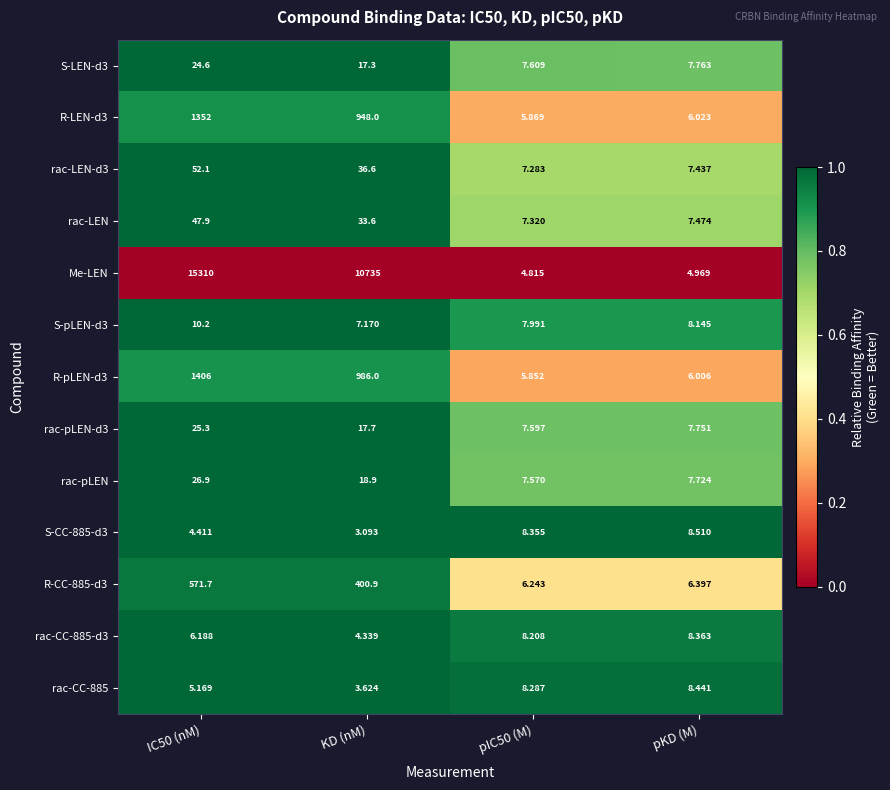

Which series has the widest spread of values?

Me-LEN